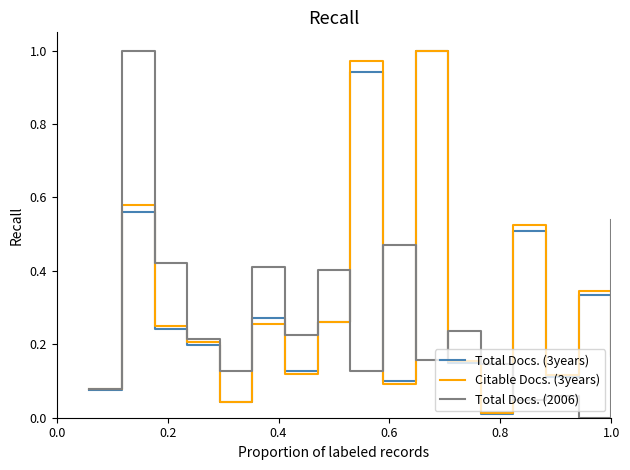

Which series has the largest total across all categories?

Citable Docs. (3years)